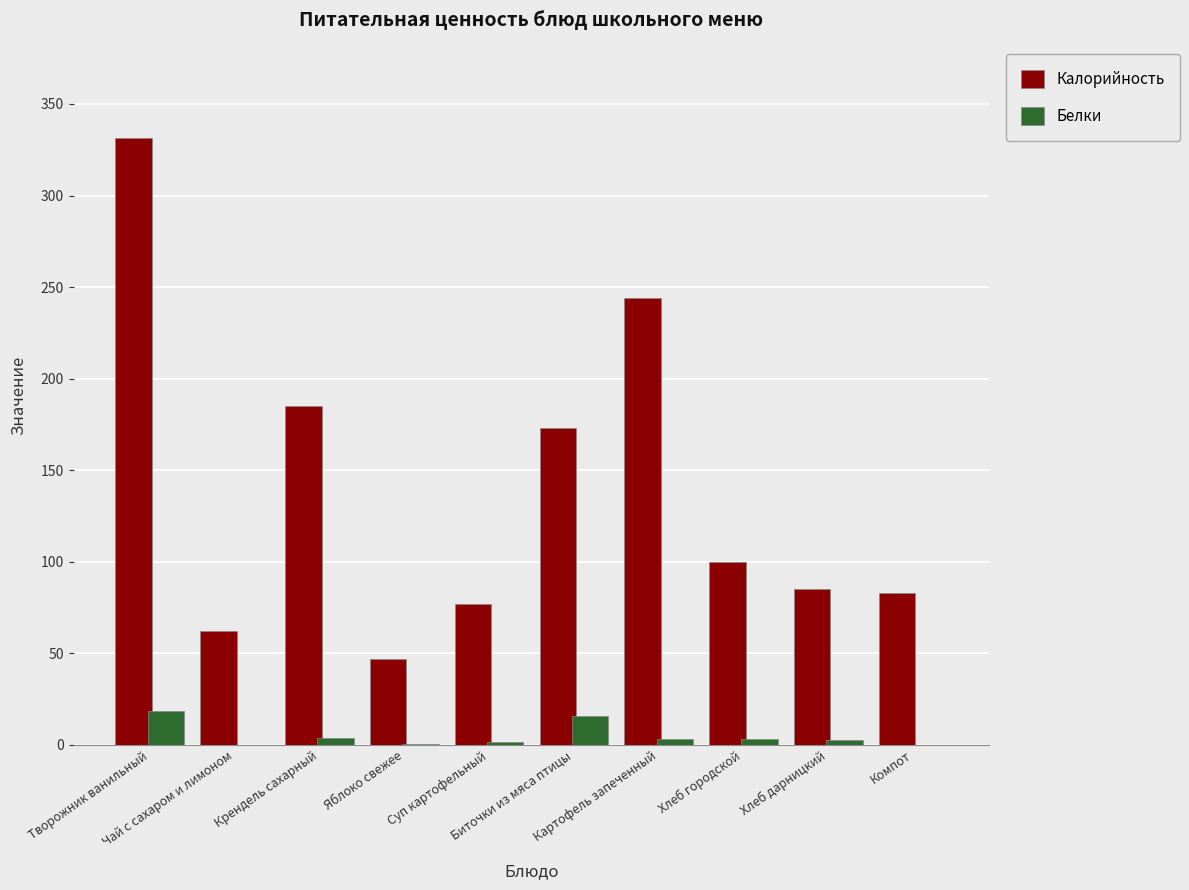

The value of Калорийность at Компот is 144.7. True or false?

False